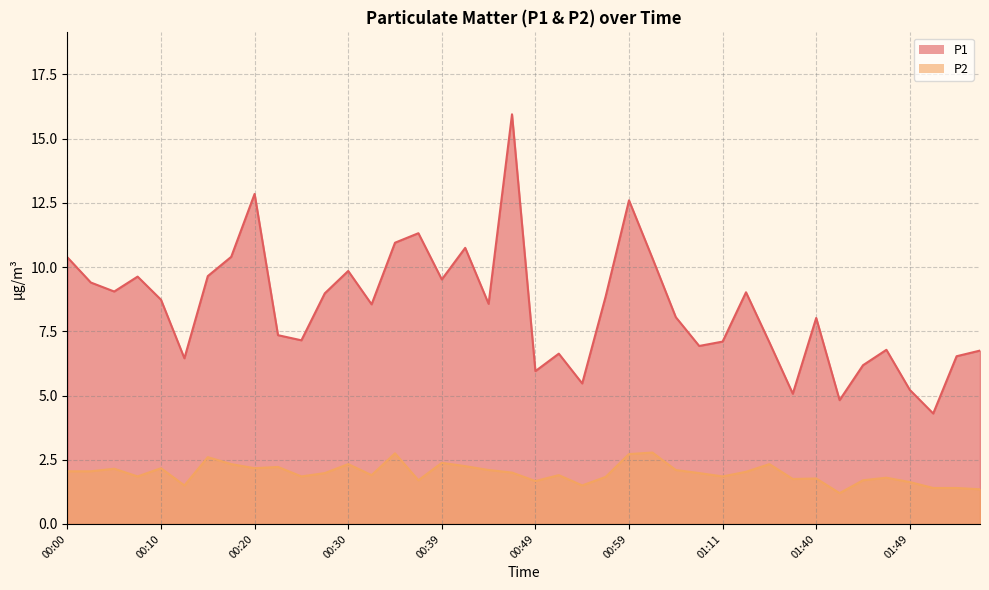

What is the label of the 30th point from the right?

00:25